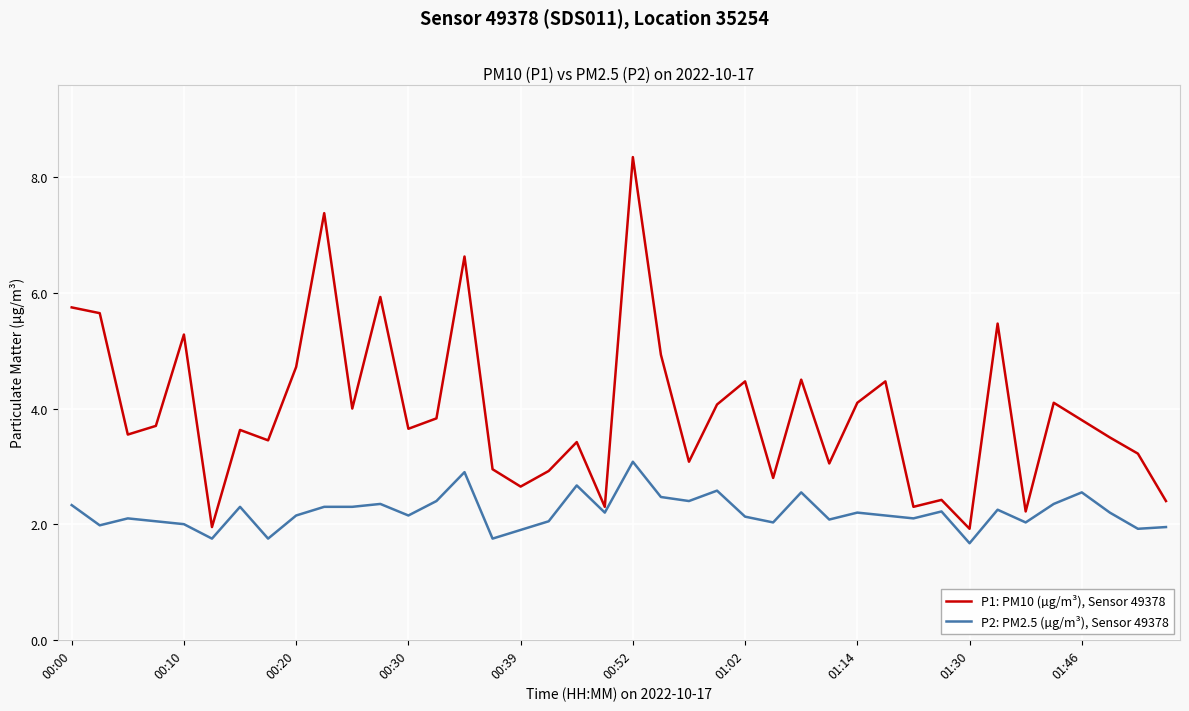

List the series in order of their overall mean, lowest first.

P2: PM2.5 (µg/m³), Sensor 49378, P1: PM10 (µg/m³), Sensor 49378